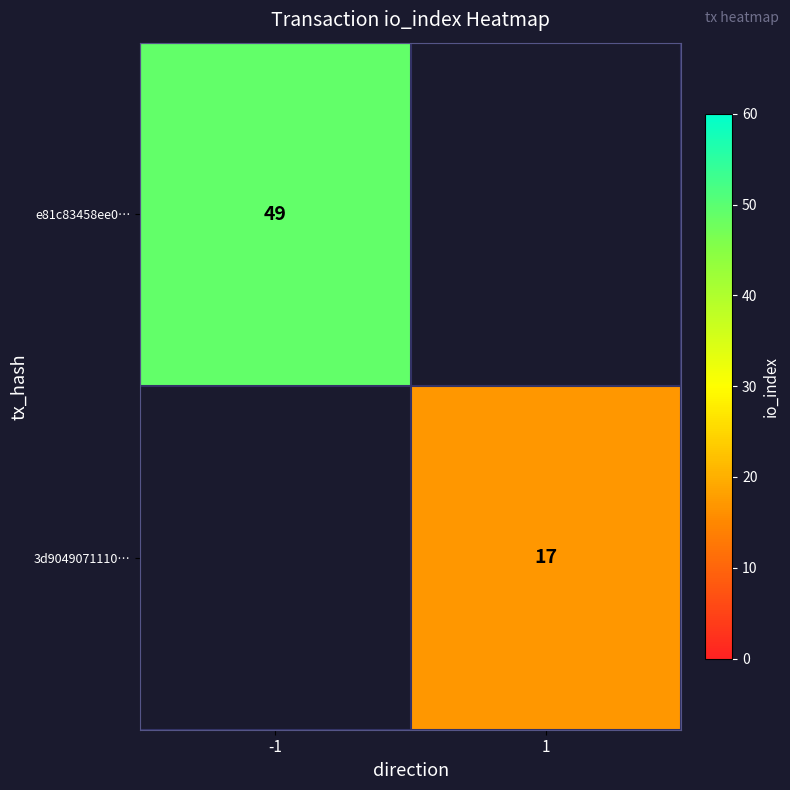

At how many categories does at least one series exceed 33?

1